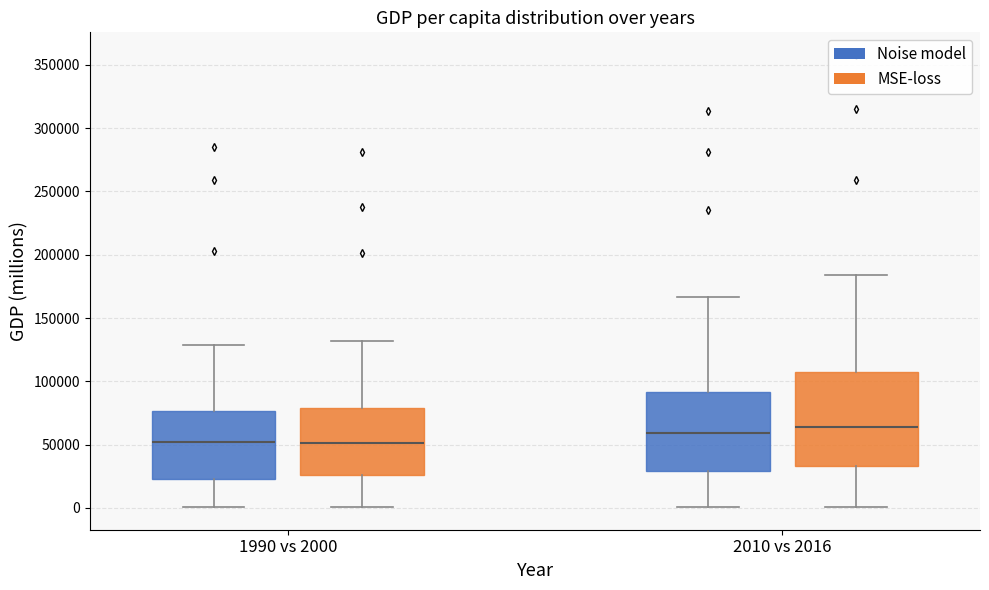

Reading left to right, transcribe this box plot: for each box, give where its median line is, the range the box spans, and where its two whiskers end, as read against the y-axis. The values are not printed on the chart, so give them approximately, as read against the axis.

1990 vs 2000 (Noise model): median 50000, box 25000 to 75000, whiskers 0 to 130000
1990 vs 2000 (MSE-loss): median 50000, box 25000 to 80000, whiskers 0 to 130000
2010 vs 2016 (Noise model): median 60000, box 30000 to 90000, whiskers 0 to 165000
2010 vs 2016 (MSE-loss): median 65000, box 35000 to 105000, whiskers 0 to 185000